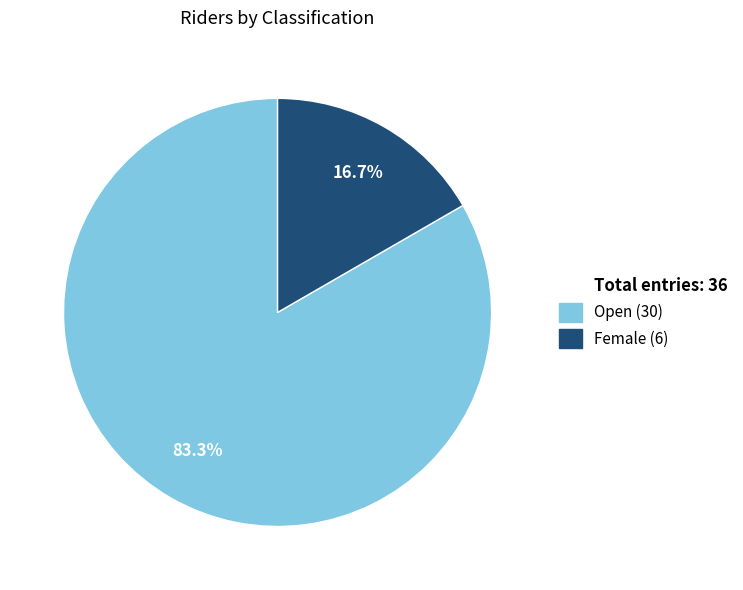

Is there a majority slice in this chart?

Yes